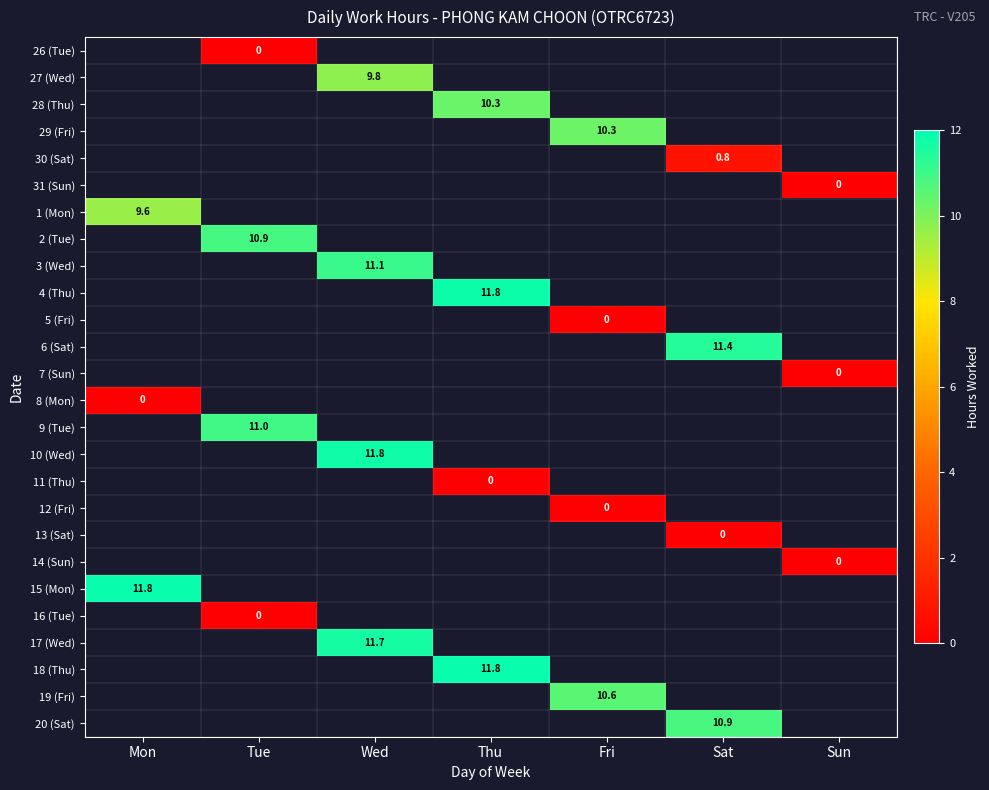

Count the number of data series in this chart.

26